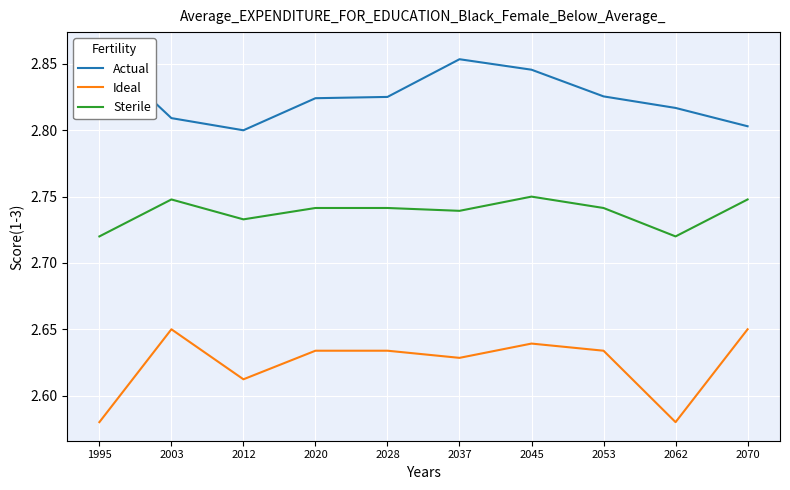

True or false: Actual has a value of 4.7 at 2053.

False